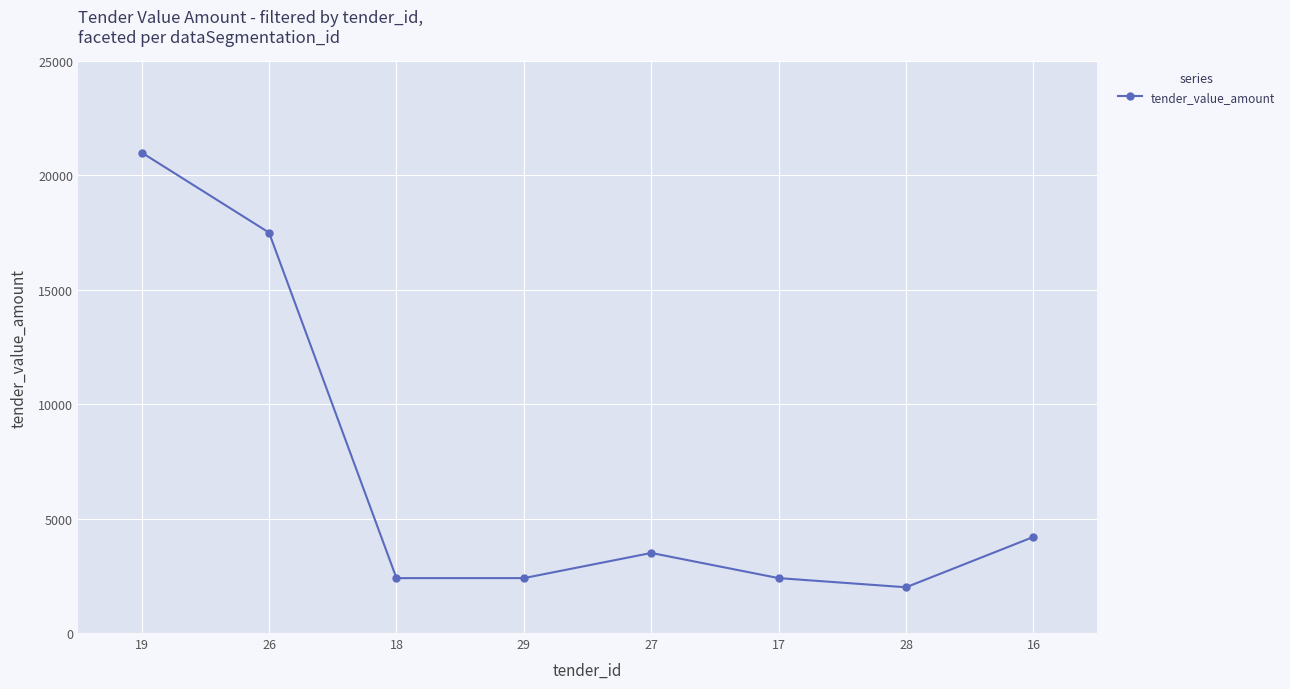

Reading right to left, extract all data points from this chart.

4200	2000	2400	3500	2400	2400	17500	21000